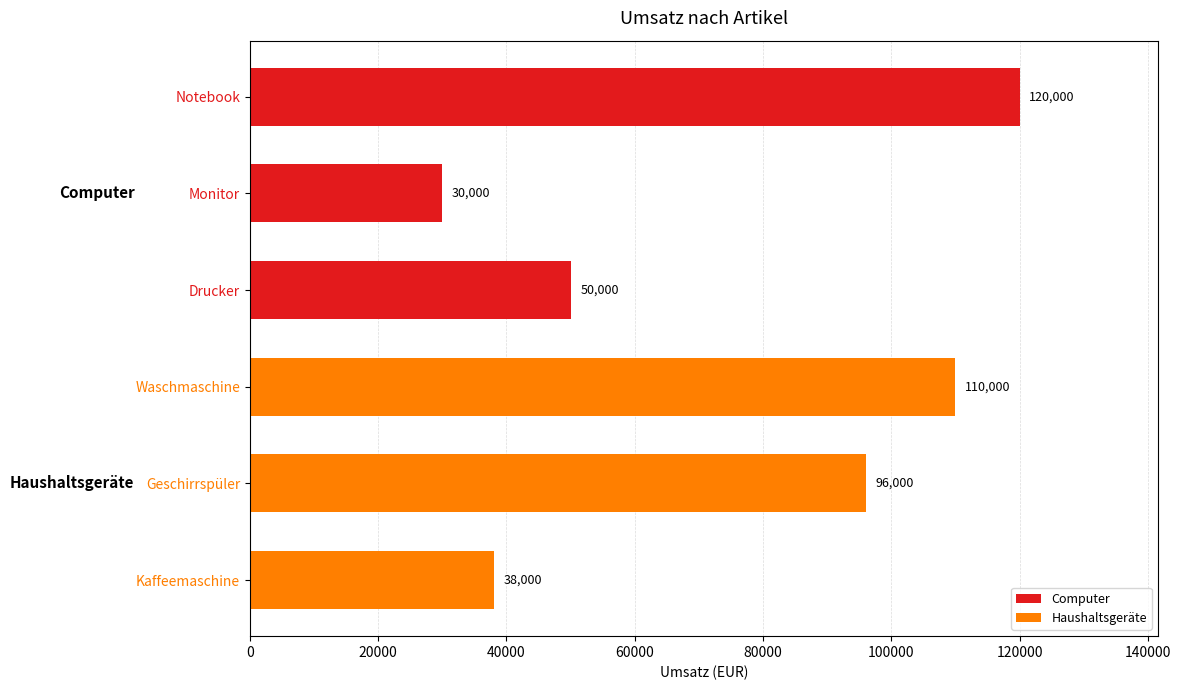

Reading top to bottom, what are all the values shown in this chart?

Notebook=120000	Monitor=30000	Drucker=50000	Waschmaschine=110000	Geschirrspüler=96000	Kaffeemaschine=38000